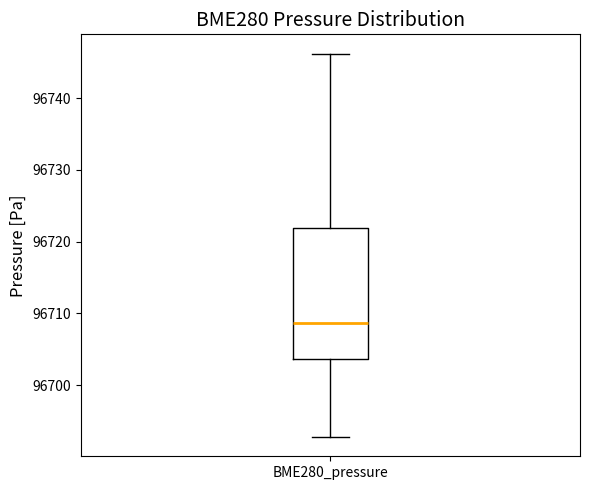

Transcribe this box plot: give where the median line is, the range the box spans, and where the two whiskers end, as read against the y-axis. The values are not printed on the chart, so give them approximately, as read against the axis.

median 96709, box 96704 to 96722, whiskers 96693 to 96746